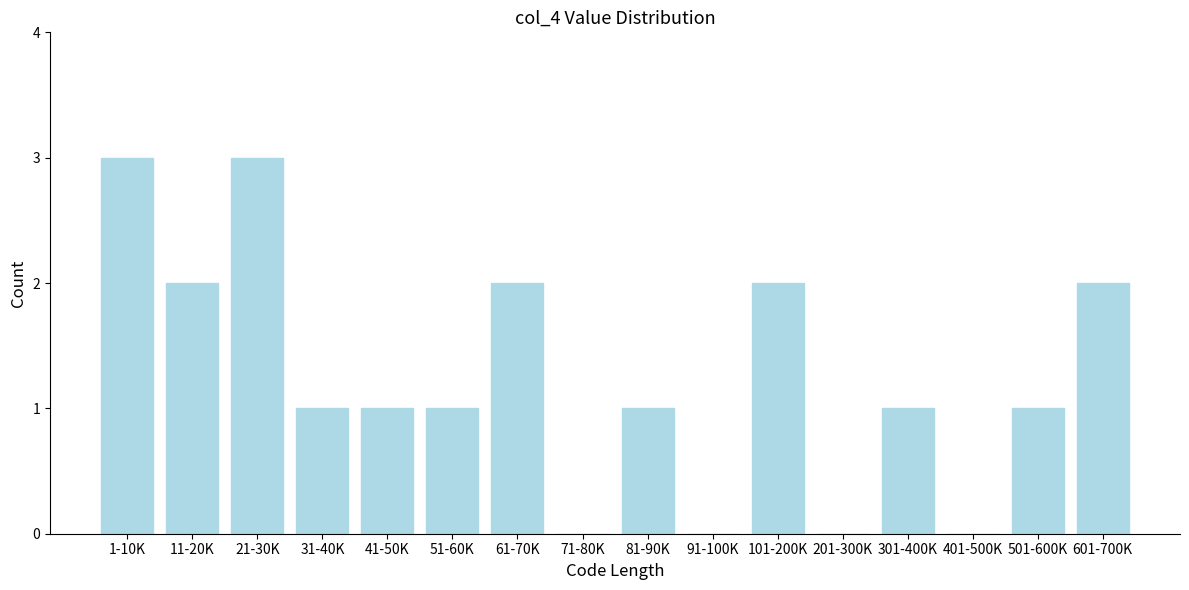

Reading left to right, list all the values displayed in this chart.

1-10K=3	11-20K=2	21-30K=3	31-40K=1	41-50K=1	51-60K=1	61-70K=2	71-80K=0	81-90K=1	91-100K=0	101-200K=2	201-300K=0	301-400K=1	401-500K=0	501-600K=1	601-700K=2